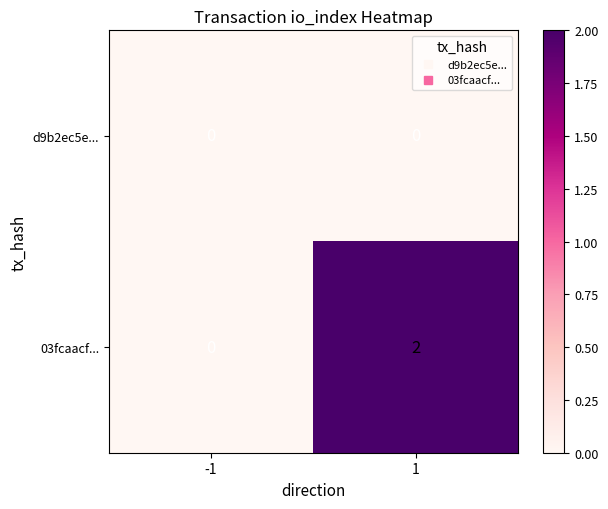

Which series changed the most between -1 and 1?

03fcaacf...